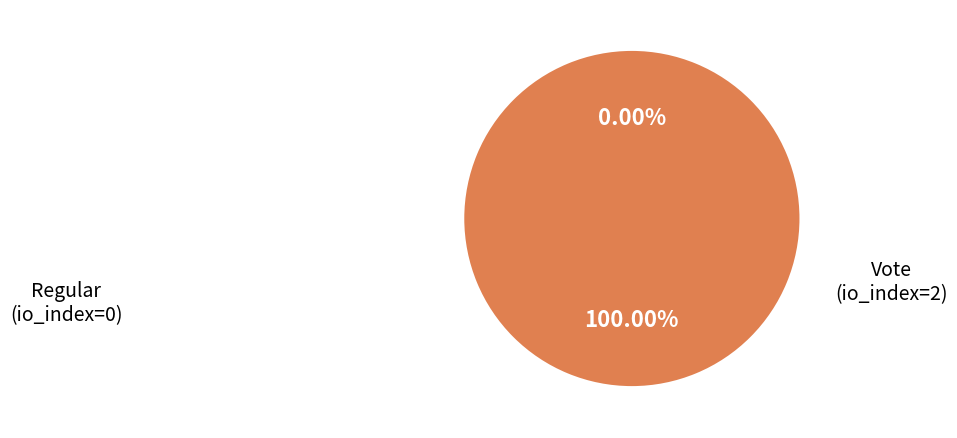

How many slices are in this pie chart?

2